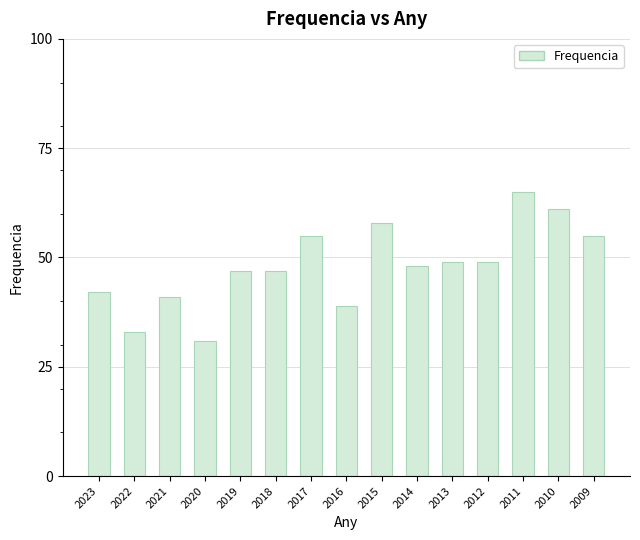

How many data points are less than 48?

7